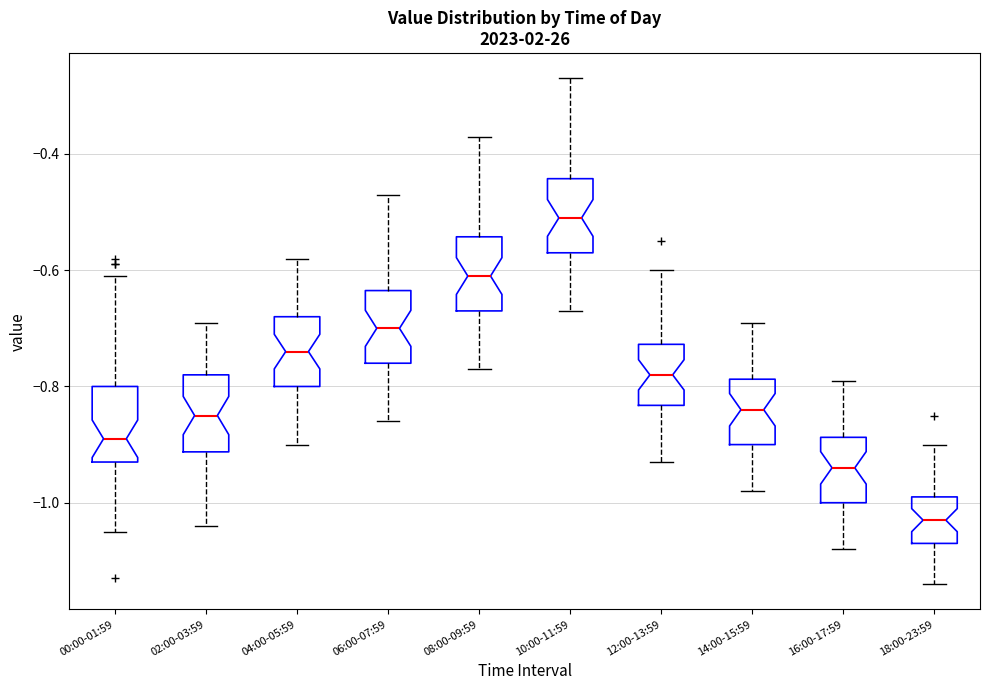

Reading left to right, read every box against the y-axis: the position of its median line, the range the box covers, and the ends of its whiskers. The values are not printed on the chart, so give them approximately, as read against the axis.

00:00-01:59: median -0.88, box -0.92 to -0.80, whiskers -1.04 to -0.60
02:00-03:59: median -0.84, box -0.92 to -0.78, whiskers -1.04 to -0.68
04:00-05:59: median -0.74, box -0.80 to -0.68, whiskers -0.90 to -0.58
06:00-07:59: median -0.70, box -0.76 to -0.64, whiskers -0.86 to -0.46
08:00-09:59: median -0.60, box -0.66 to -0.54, whiskers -0.76 to -0.36
10:00-11:59: median -0.50, box -0.56 to -0.44, whiskers -0.66 to -0.26
12:00-13:59: median -0.78, box -0.84 to -0.72, whiskers -0.92 to -0.60
14:00-15:59: median -0.84, box -0.90 to -0.78, whiskers -0.98 to -0.68
16:00-17:59: median -0.94, box -1.00 to -0.88, whiskers -1.08 to -0.78
18:00-23:59: median -1.02, box -1.06 to -0.98, whiskers -1.14 to -0.90